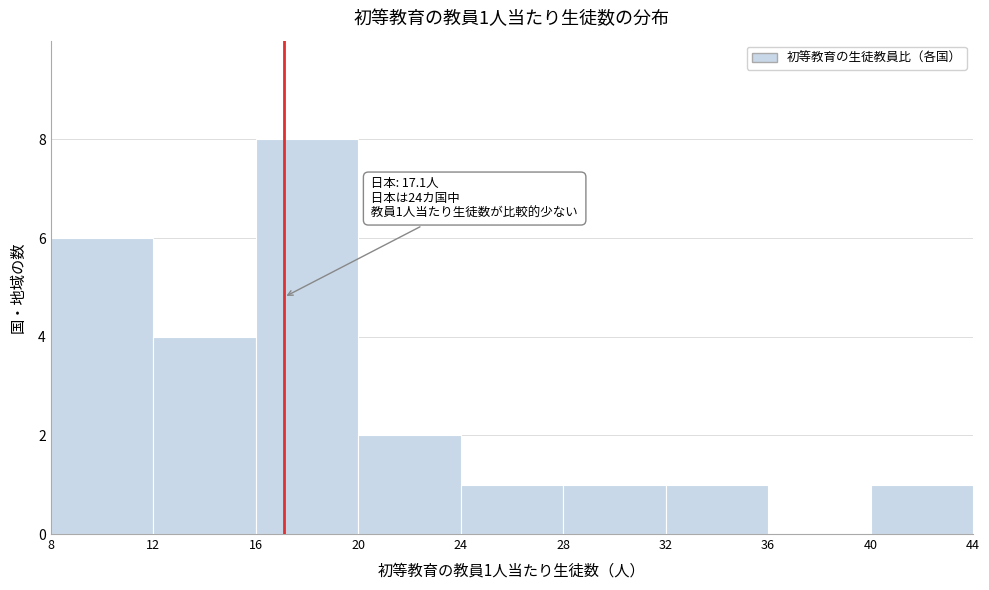

Over which range of the x-axis is the bar tallest?

16 to 20